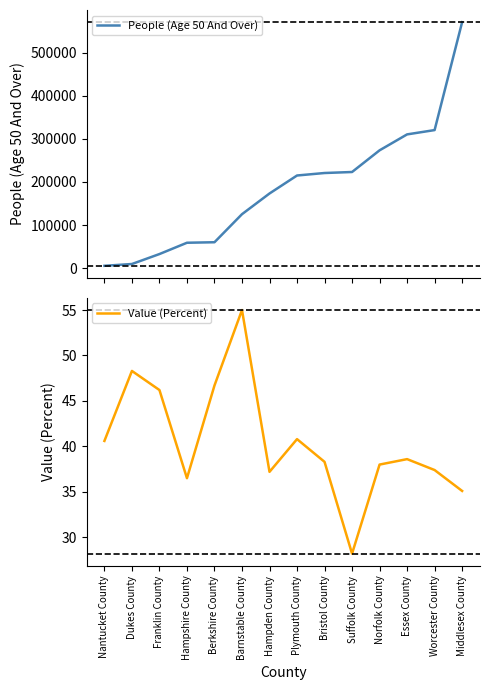

Reading left to right, transcribe all the data shown in this chart.

People (Age 50 And Over): Nantucket County=5600.0	Dukes County=9792.0	Franklin County=32871.0	Hampshire County=59092.0	Berkshire County=60259.0	Barnstable County=125310.0	Hampden County=173321.0	Plymouth County=215034.0	Bristol County=220810.0	Suffolk County=223147.0	Norfolk County=273412.0	Essex County=310374.0	Worcester County=320364.0	Middlesex County=570596.0
Value (Percent): Nantucket County=40.6	Dukes County=48.3	Franklin County=46.2	Hampshire County=36.5	Berkshire County=46.7	Barnstable County=55.0	Hampden County=37.2	Plymouth County=40.8	Bristol County=38.3	Suffolk County=28.2	Norfolk County=38.0	Essex County=38.6	Worcester County=37.4	Middlesex County=35.1